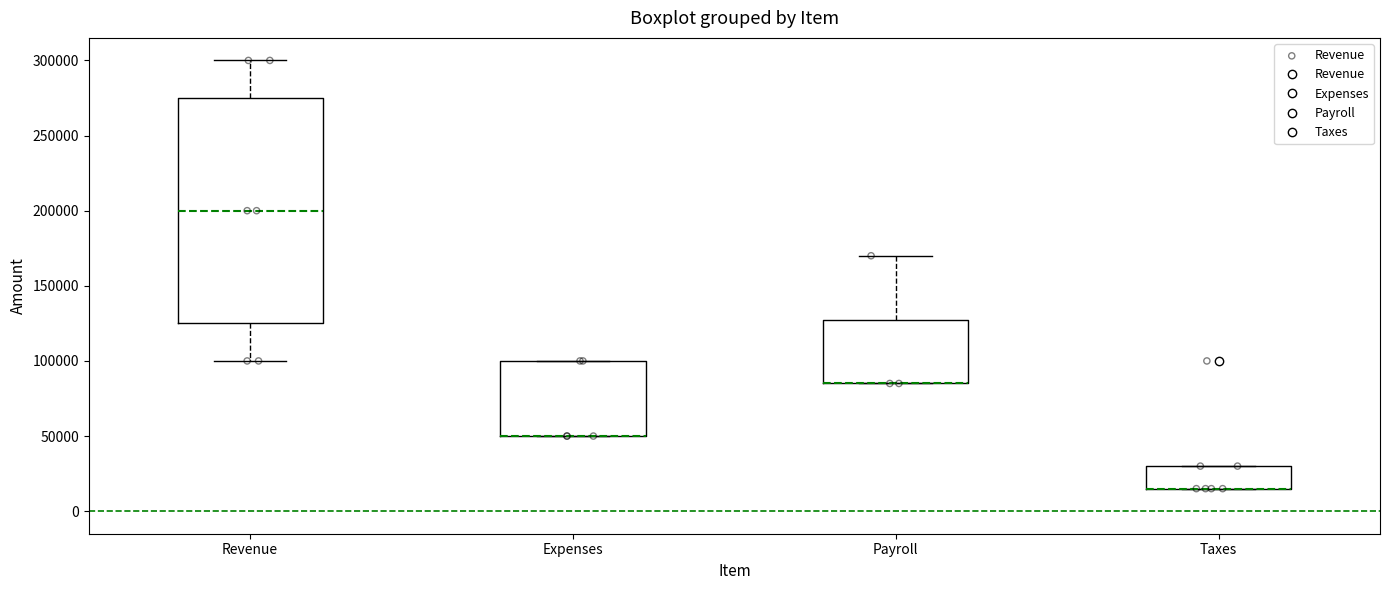

Where is the lower edge of the box for Payroll on the y-axis? The values are not printed on the chart, so give them approximately, as read against the axis.

85000